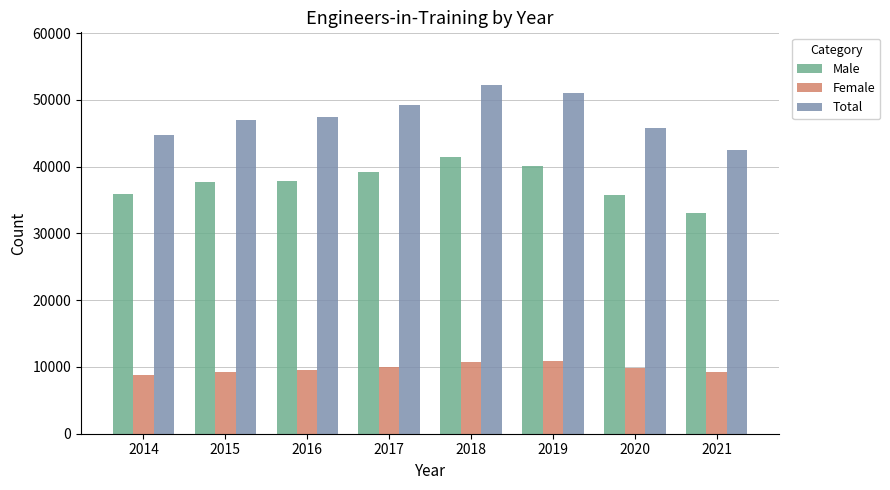

At which label does Male reach its minimum?

2021